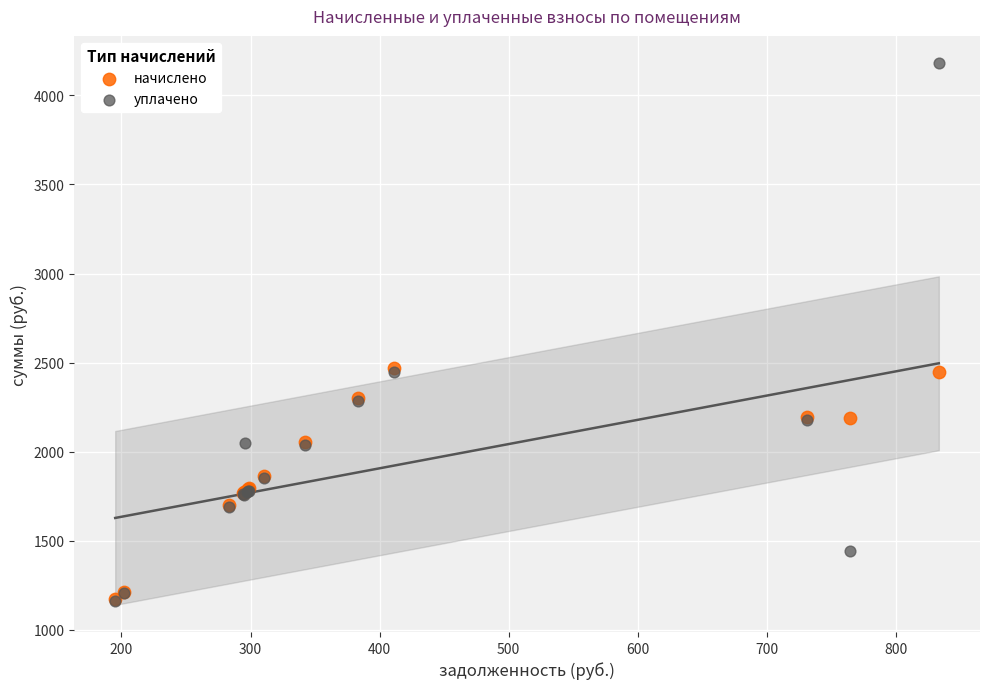

Which series contains the highest Y value?

уплачено